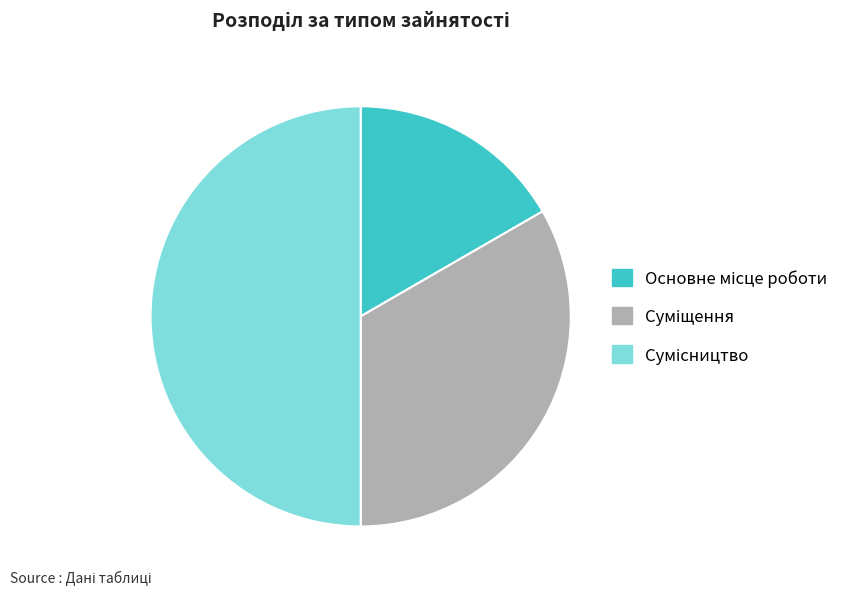

What is the largest slice in the pie chart?

Сумісництво